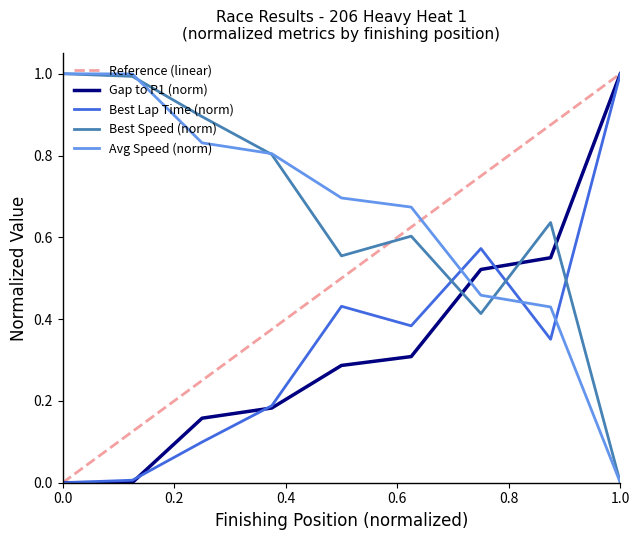

Reading right to left, extract all data points from this chart.

Gap to P1: 1.0	0.6	0.5	0.3	0.3	0.2	0.2	0.0	0.0
Best Lap time: 1.0	0.4	0.6	0.4	0.4	0.2	0.1	0.0	0.0
Best Speed: 0.0	0.6	0.4	0.6	0.6	0.8	0.9	1.0	1.0
Average Speed: 0.0	0.4	0.5	0.7	0.7	0.8	0.8	1.0	1.0